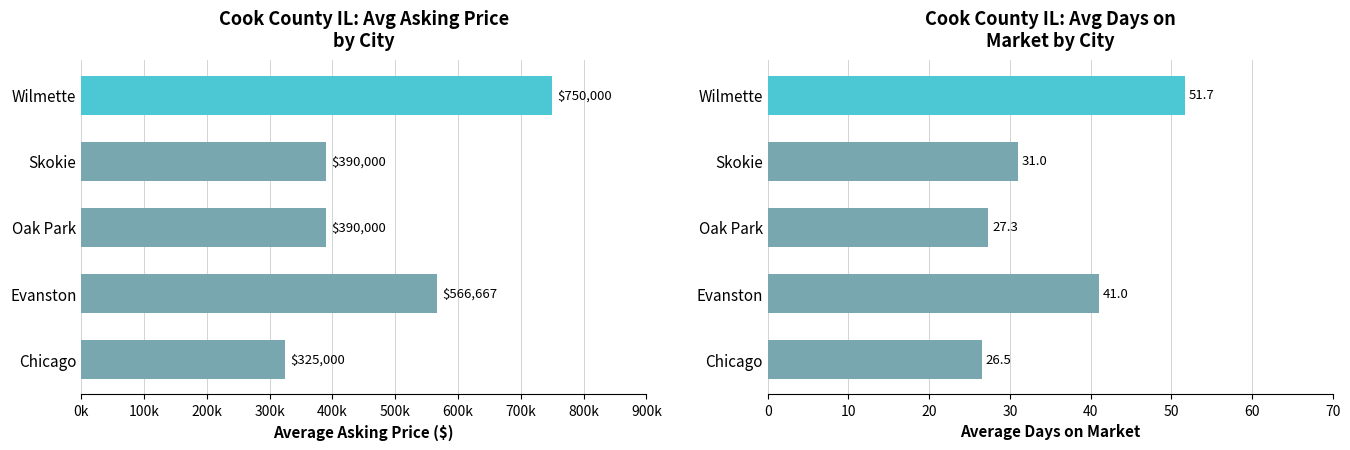

Reading left to right, list all the values displayed in this chart.

Avg Asking Price: 325000.0	566666.7	390000.0	390000.0	750000.0
Avg Days on Market: 26.5	41.0	27.3	31.0	51.7